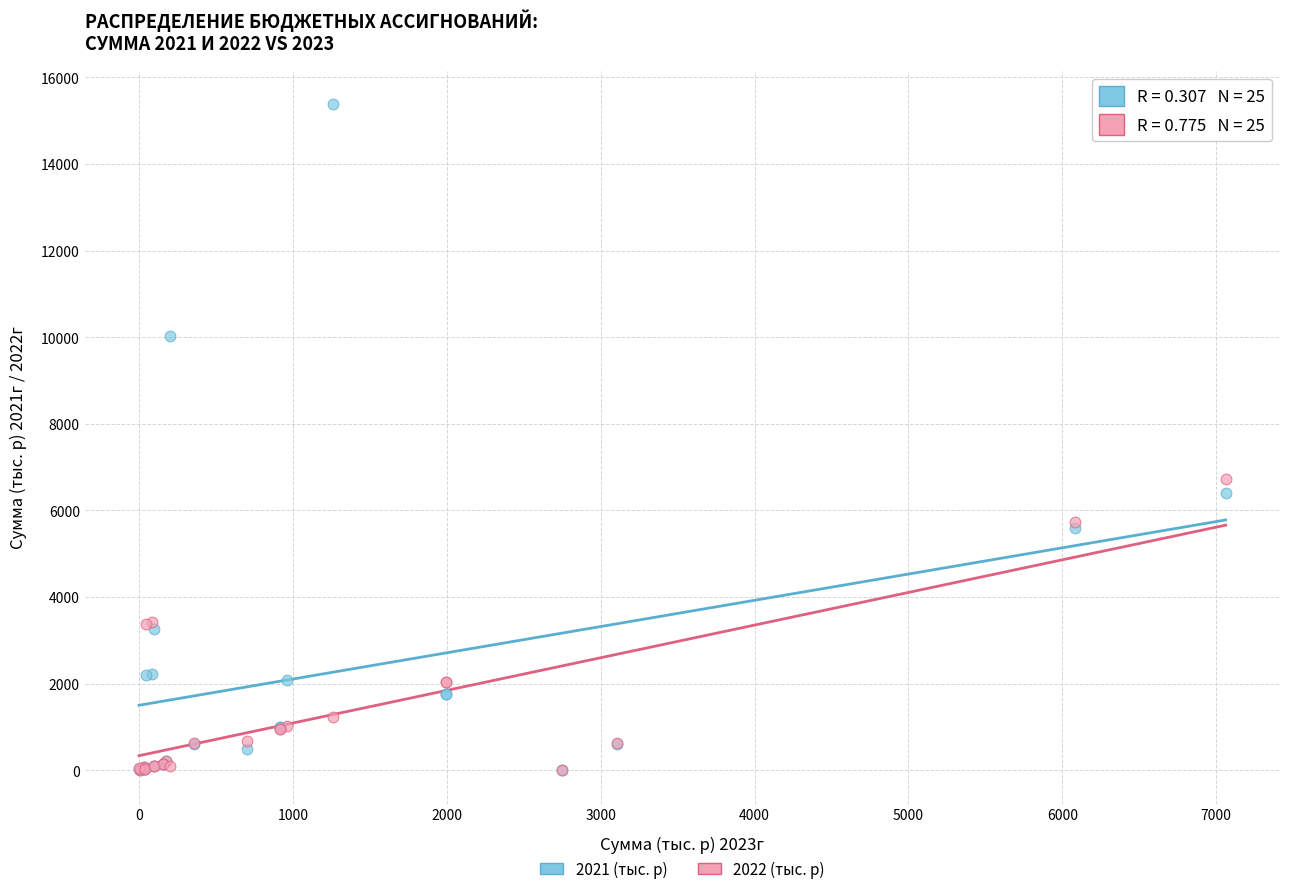

What are all the series names shown in the legend?

2021 (тыс. р), 2022 (тыс. р)